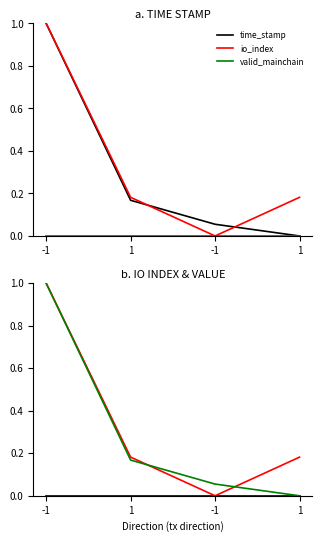

Is this an area chart (filled region under the line)?

No